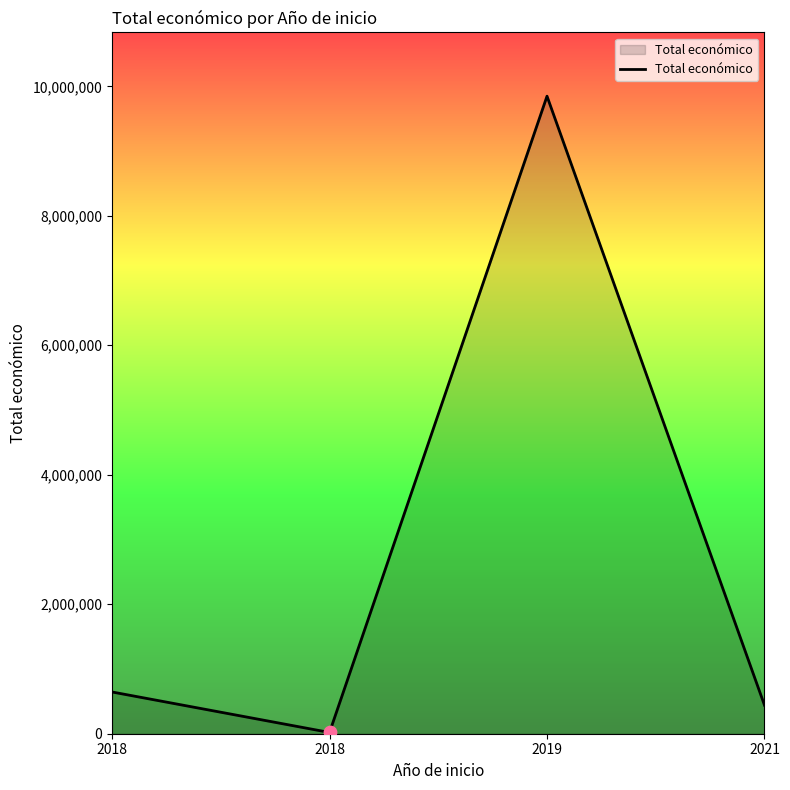

What is the ratio of the value at 2018 to the value at 2018?

33.1